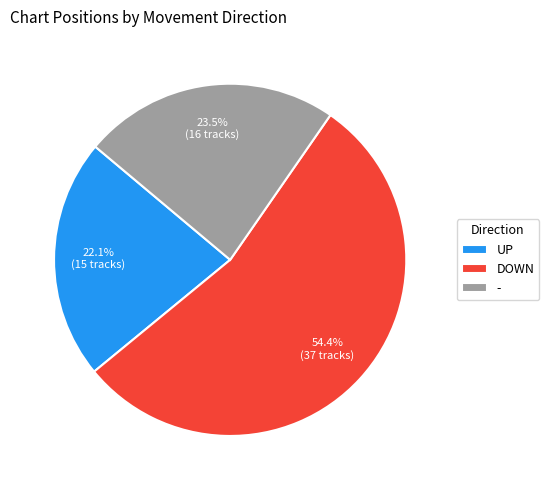

Count the number of slices in the pie.

3